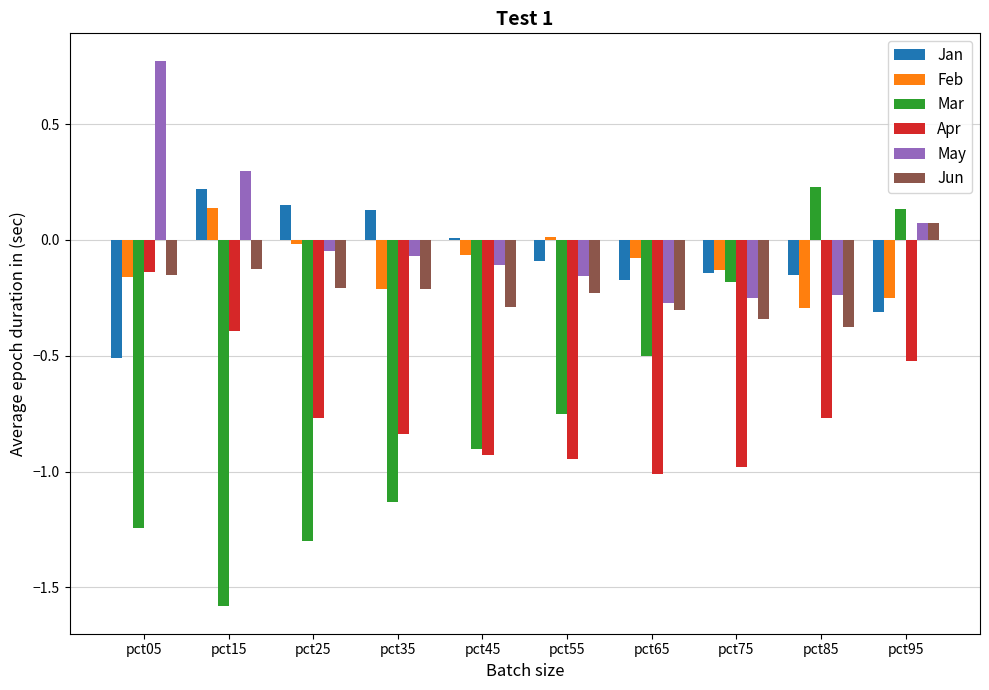

Is it true that Jun equals -0.3 at pct45?

True